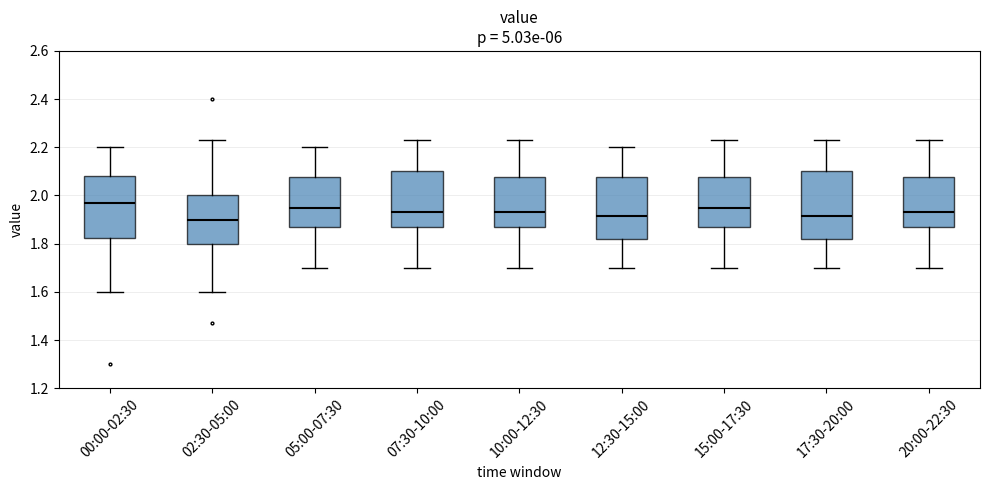

Reading left to right, transcribe this box plot: for each box, give where its median line is, the range the box spans, and where its two whiskers end, as read against the y-axis. The values are not printed on the chart, so give them approximately, as read against the axis.

00:00-02:30: median 1.98, box 1.82 to 2.08, whiskers 1.60 to 2.20
02:30-05:00: median 1.90, box 1.80 to 2.00, whiskers 1.60 to 2.24
05:00-07:30: median 1.96, box 1.88 to 2.08, whiskers 1.70 to 2.20
07:30-10:00: median 1.94, box 1.88 to 2.10, whiskers 1.70 to 2.24
10:00-12:30: median 1.94, box 1.88 to 2.08, whiskers 1.70 to 2.24
12:30-15:00: median 1.92, box 1.82 to 2.08, whiskers 1.70 to 2.20
15:00-17:30: median 1.96, box 1.88 to 2.08, whiskers 1.70 to 2.24
17:30-20:00: median 1.92, box 1.82 to 2.10, whiskers 1.70 to 2.24
20:00-22:30: median 1.94, box 1.88 to 2.08, whiskers 1.70 to 2.24